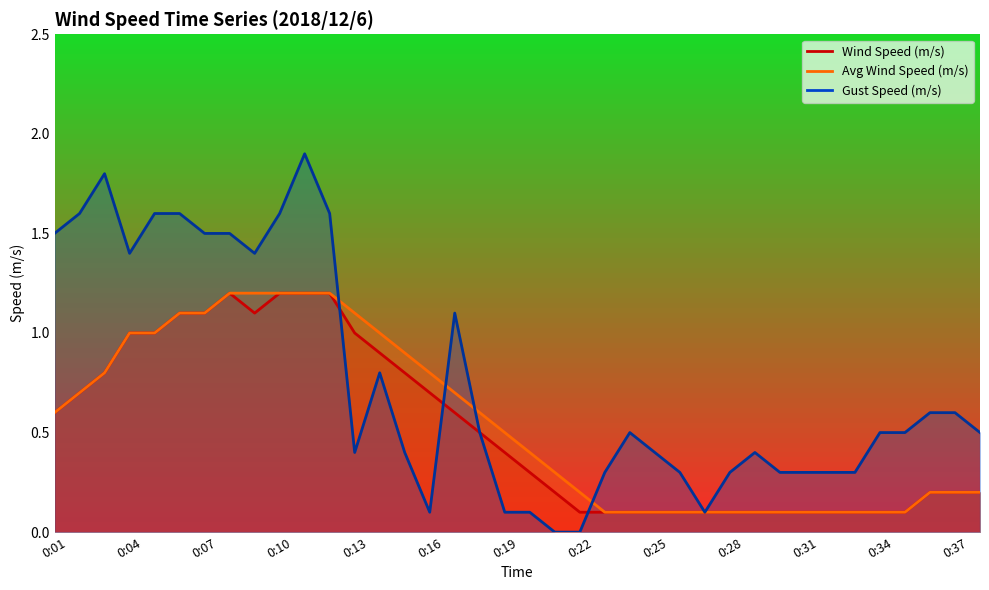

Where do Gust Speed (m/s) and Wind Speed (m/s) first cross each other?

0:12 and 0:13